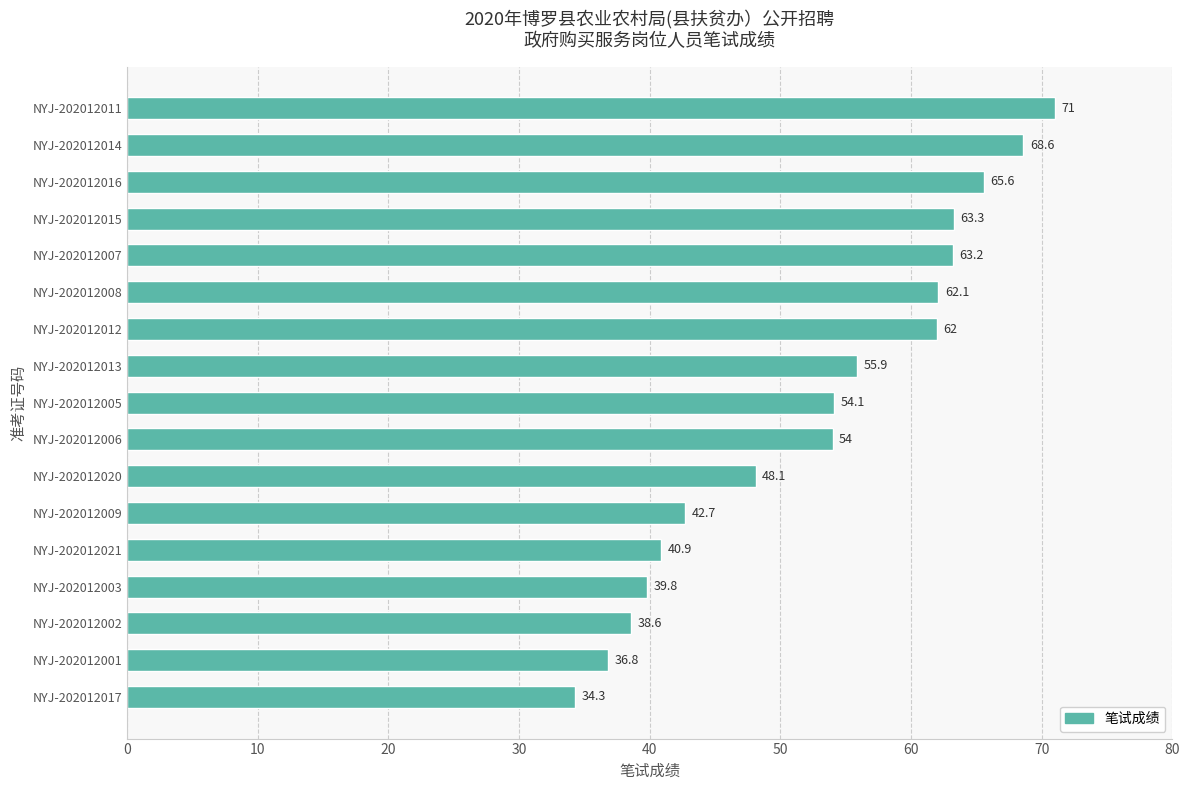

Rank the categories by value from highest to lowest.

NYJ-202012011, NYJ-202012014, NYJ-202012016, NYJ-202012015, NYJ-202012007, NYJ-202012008, NYJ-202012012, NYJ-202012013, NYJ-202012005, NYJ-202012006, NYJ-202012020, NYJ-202012009, NYJ-202012021, NYJ-202012003, NYJ-202012002, NYJ-202012001, NYJ-202012017